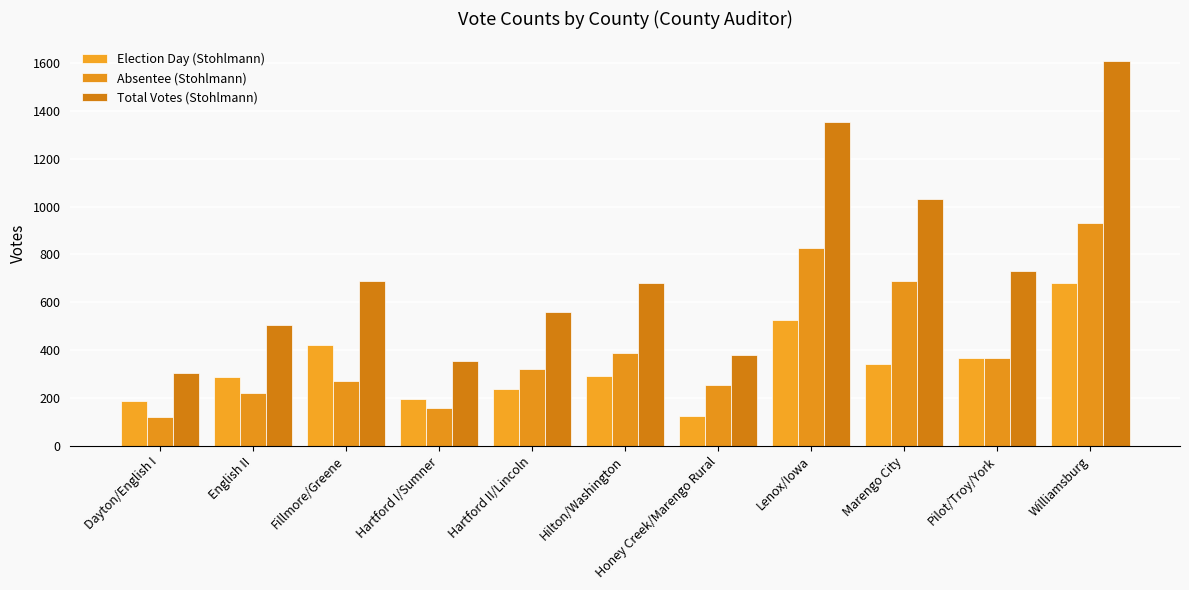

True or false: Total Votes (Stohlmann) has a value of 1030 at Marengo City.

True